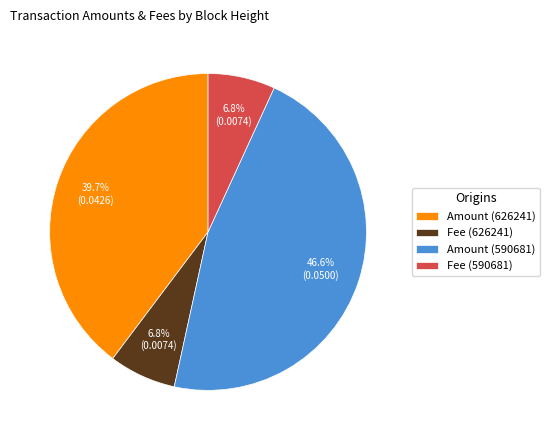

What is the largest slice in the pie chart?

Amount (590681)